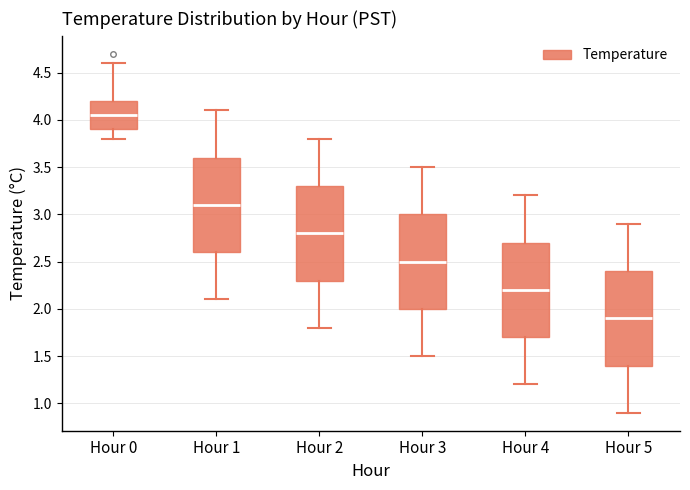

Which box has the highest median line?

Hour 0